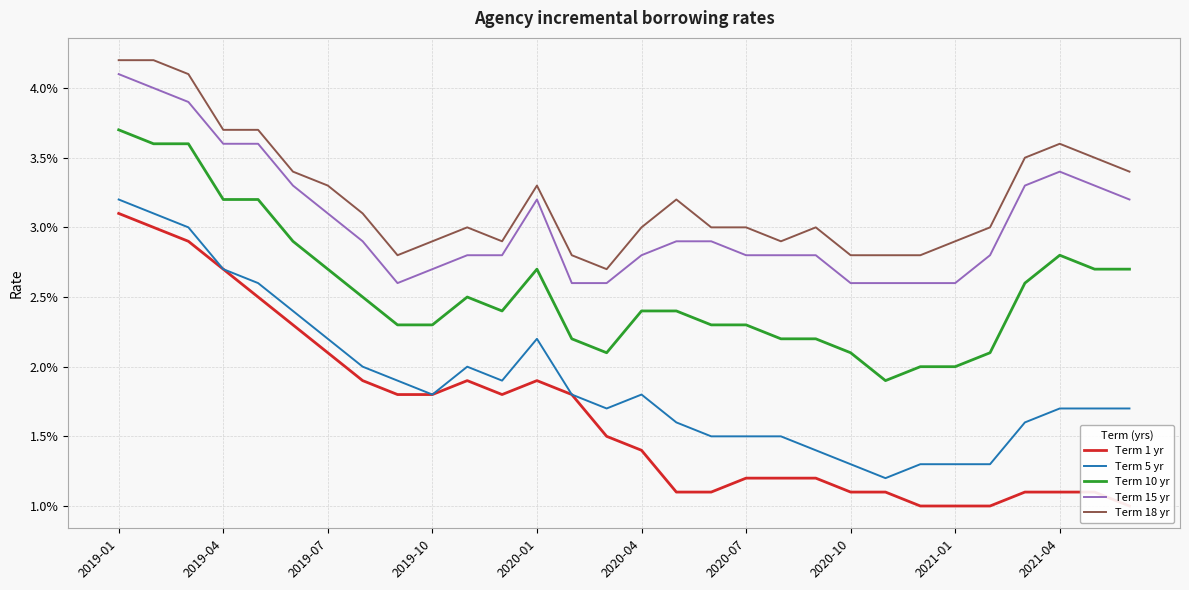

At which category is the sum across all series the highest?

2019-01